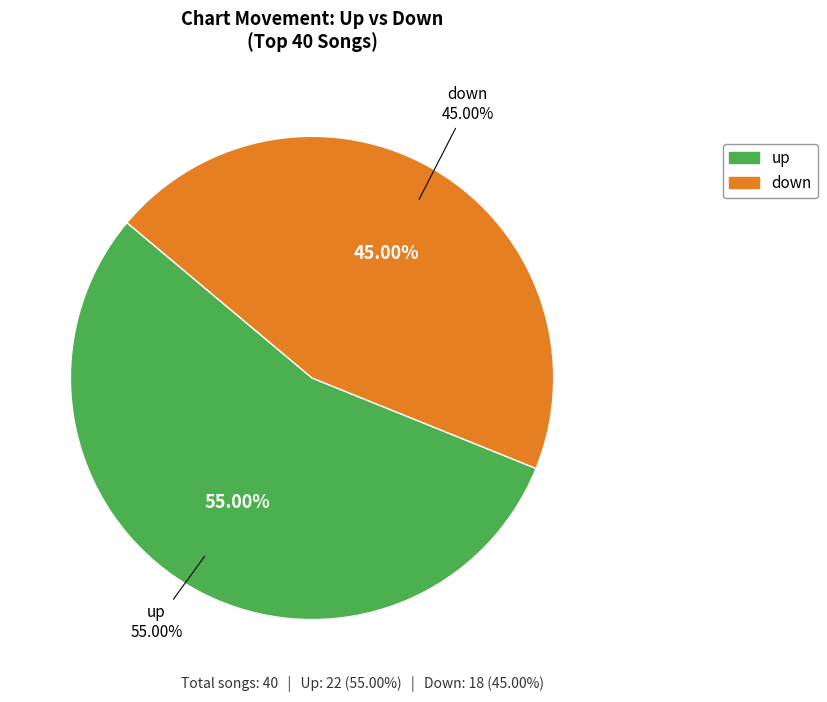

How many segments does this pie chart have?

2